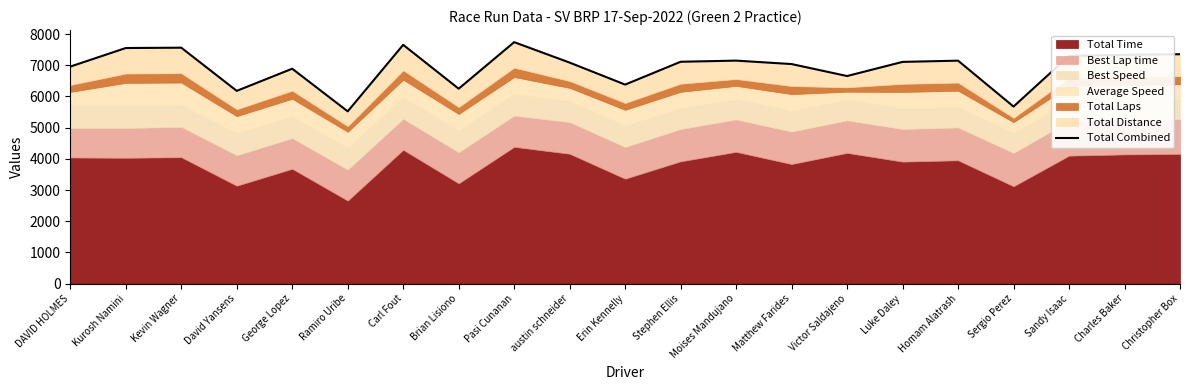

What is the sum of all values?

145625.1